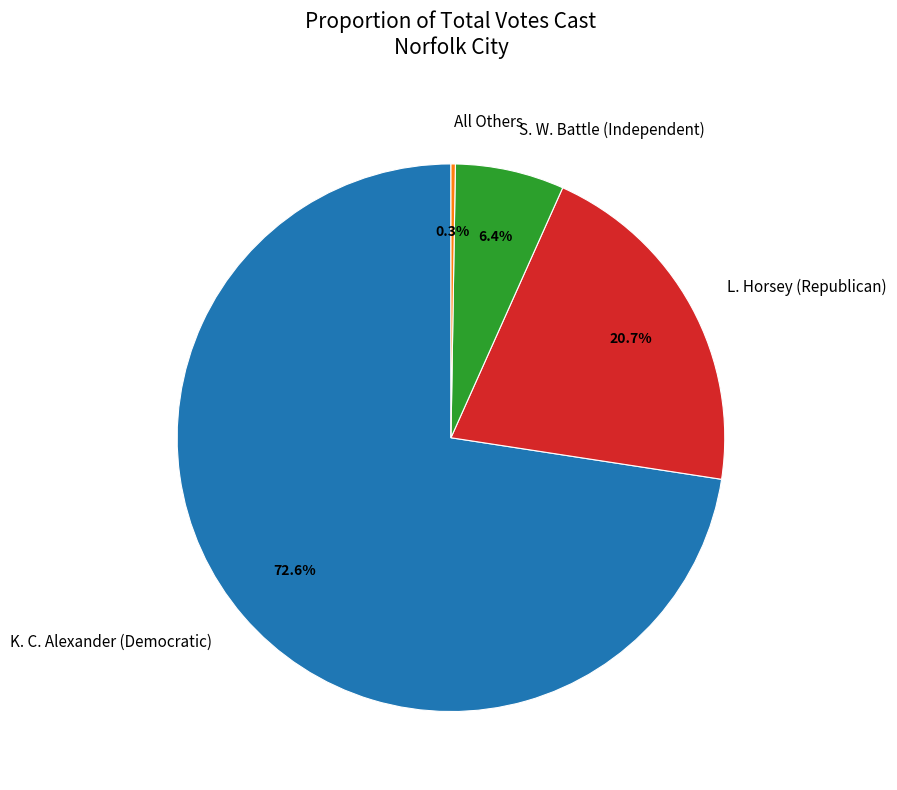

Which slice is the largest?

K. C. Alexander (Democratic)